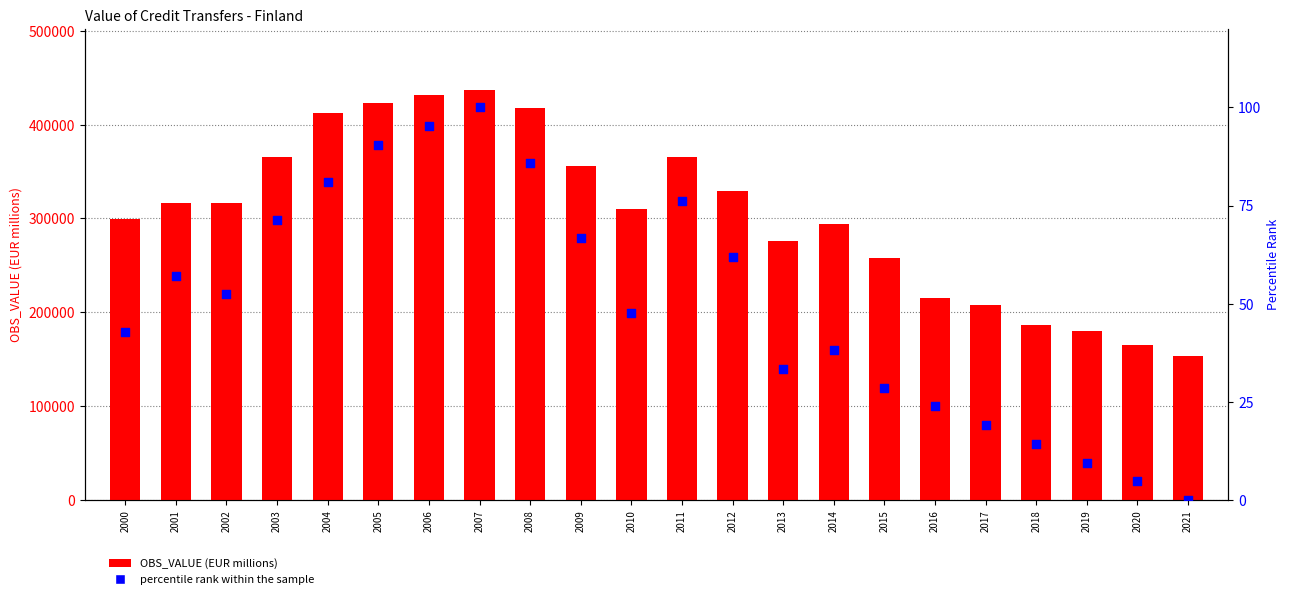

Which series reaches the maximum Y coordinate?

OBS_VALUE